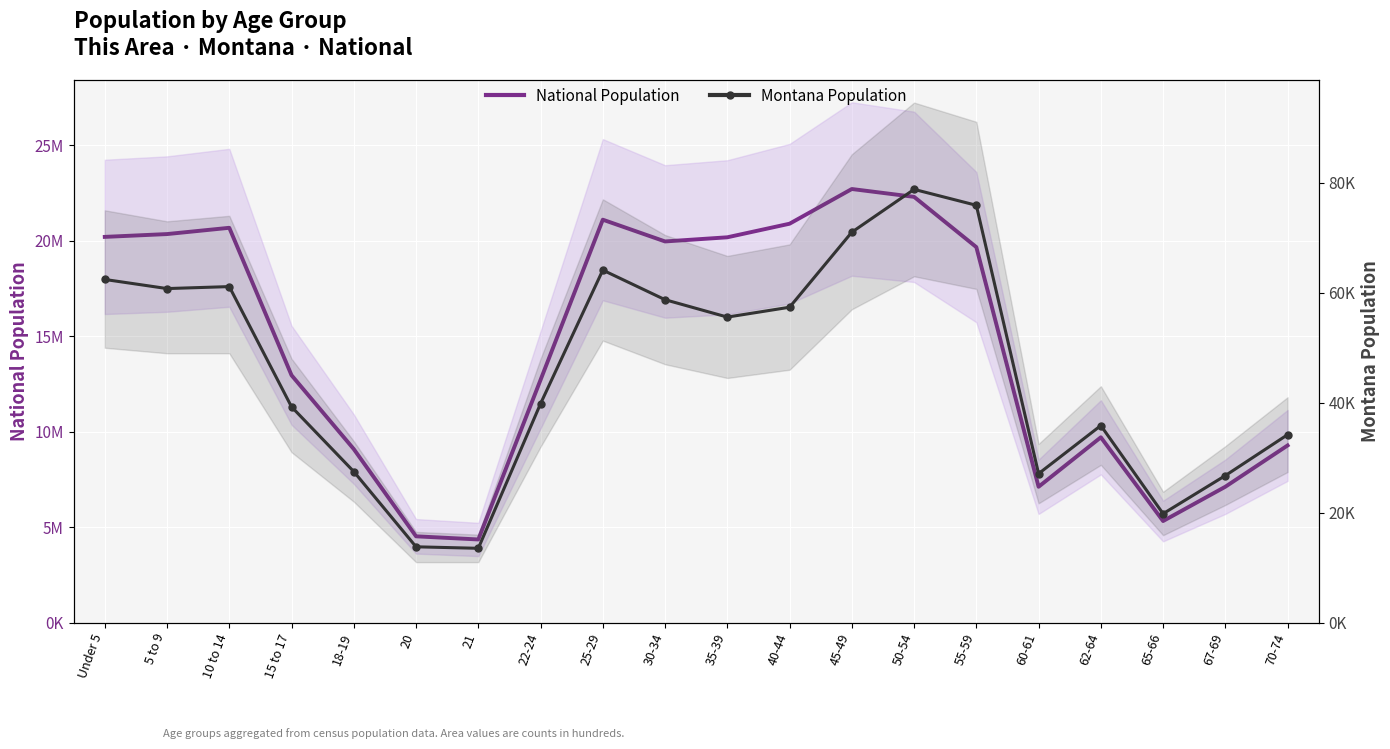

How many distinct data groups are displayed?

2